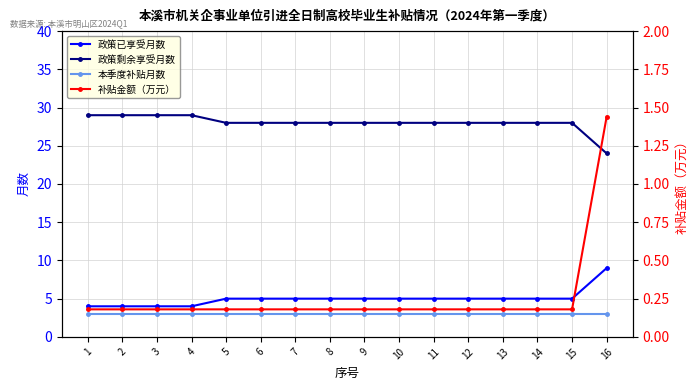

What is the minimum value for 本季度补贴月数?

3